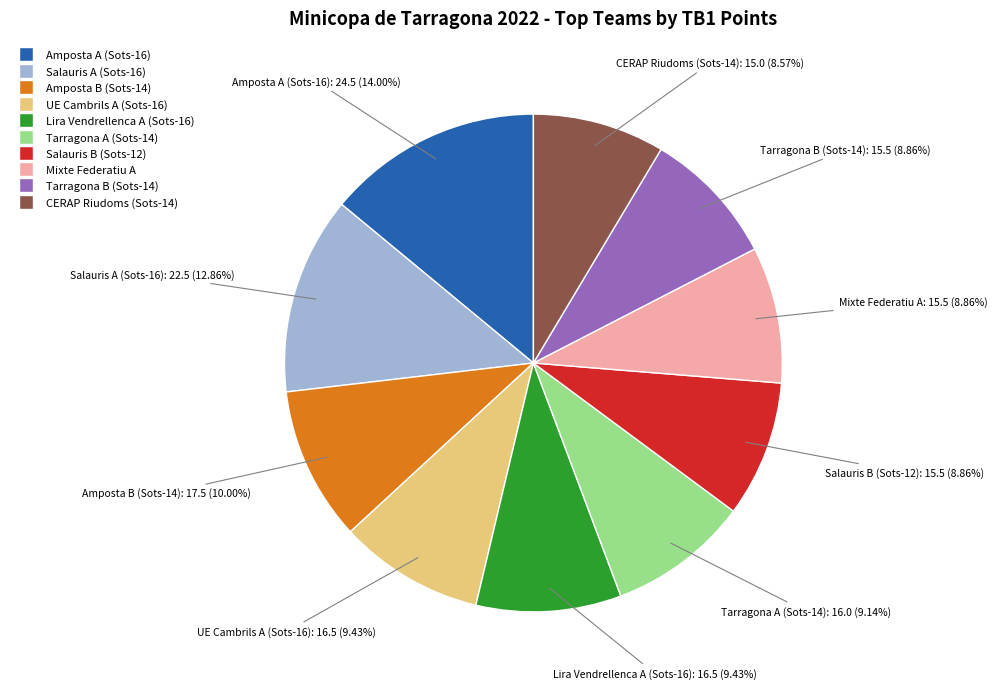

How many slices are in this pie chart?

10